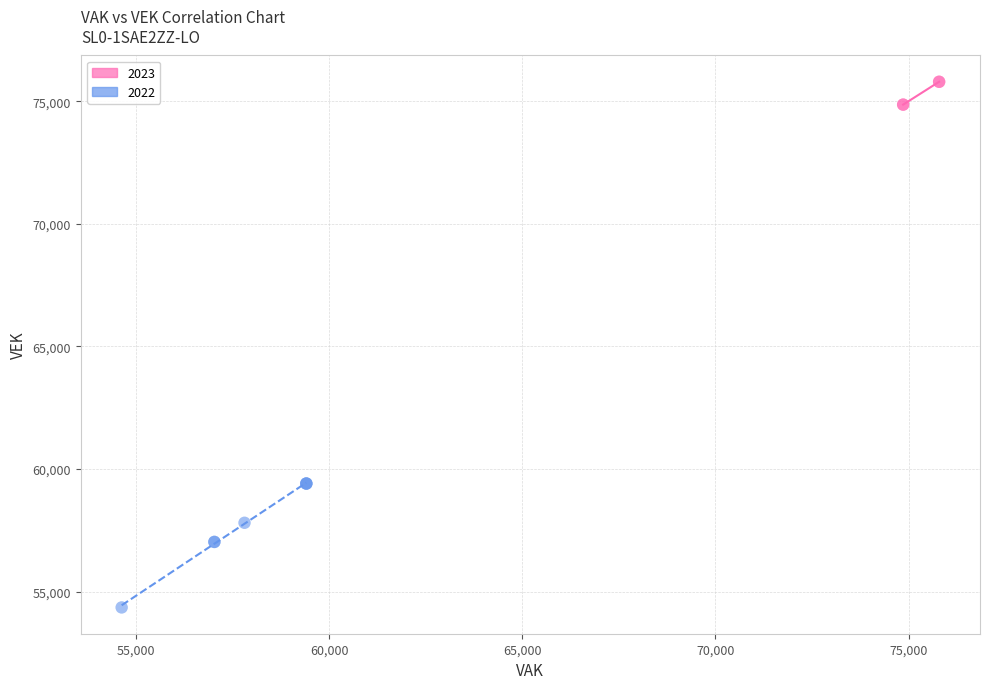

Which series reaches the minimum Y coordinate?

2022